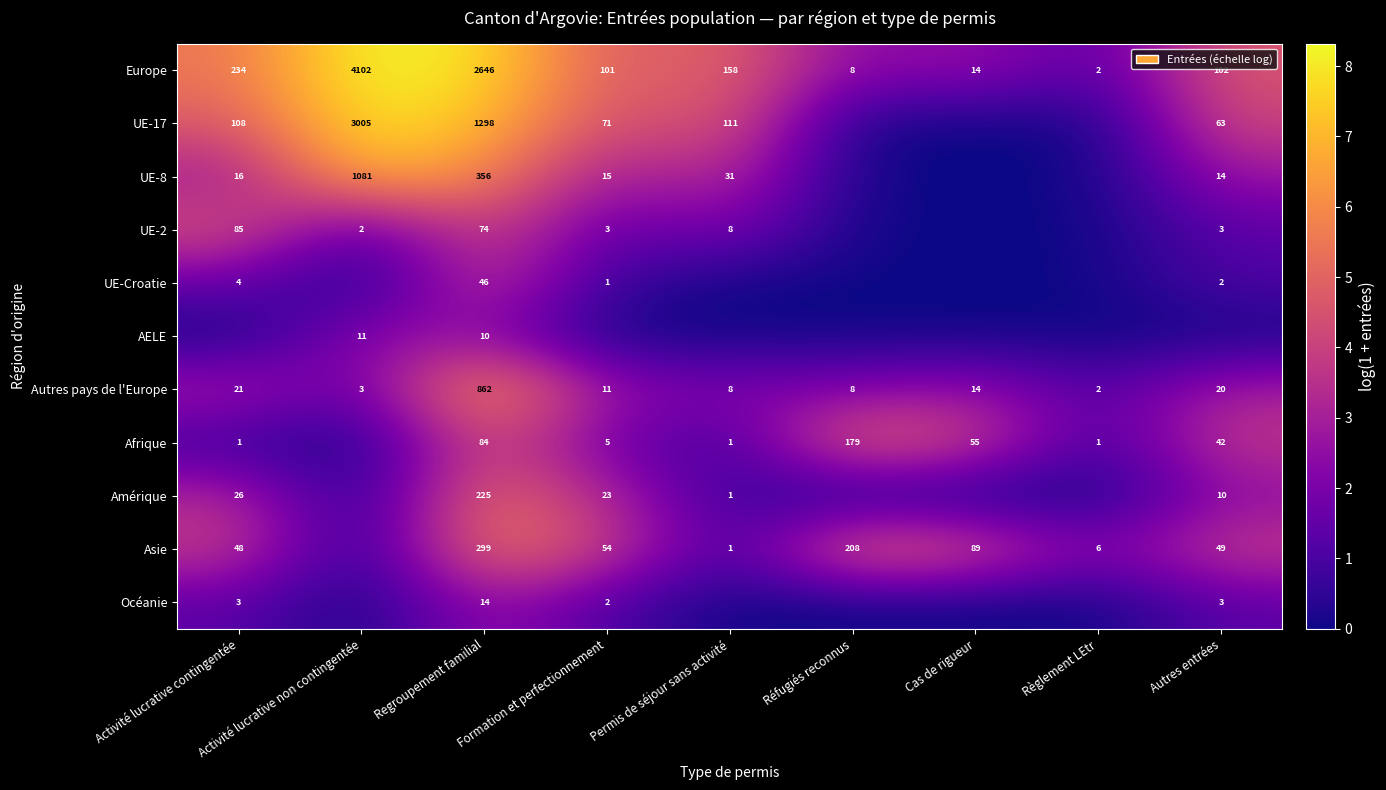

How many series are shown in this chart?

11